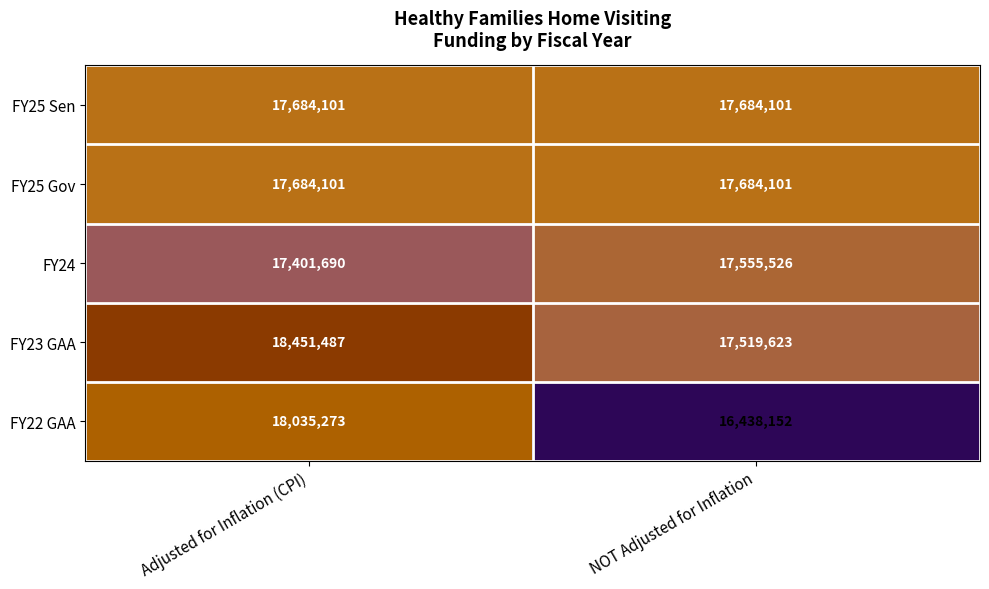

What is the difference between the maximum and minimum values in the FY23 GAA series?

931864